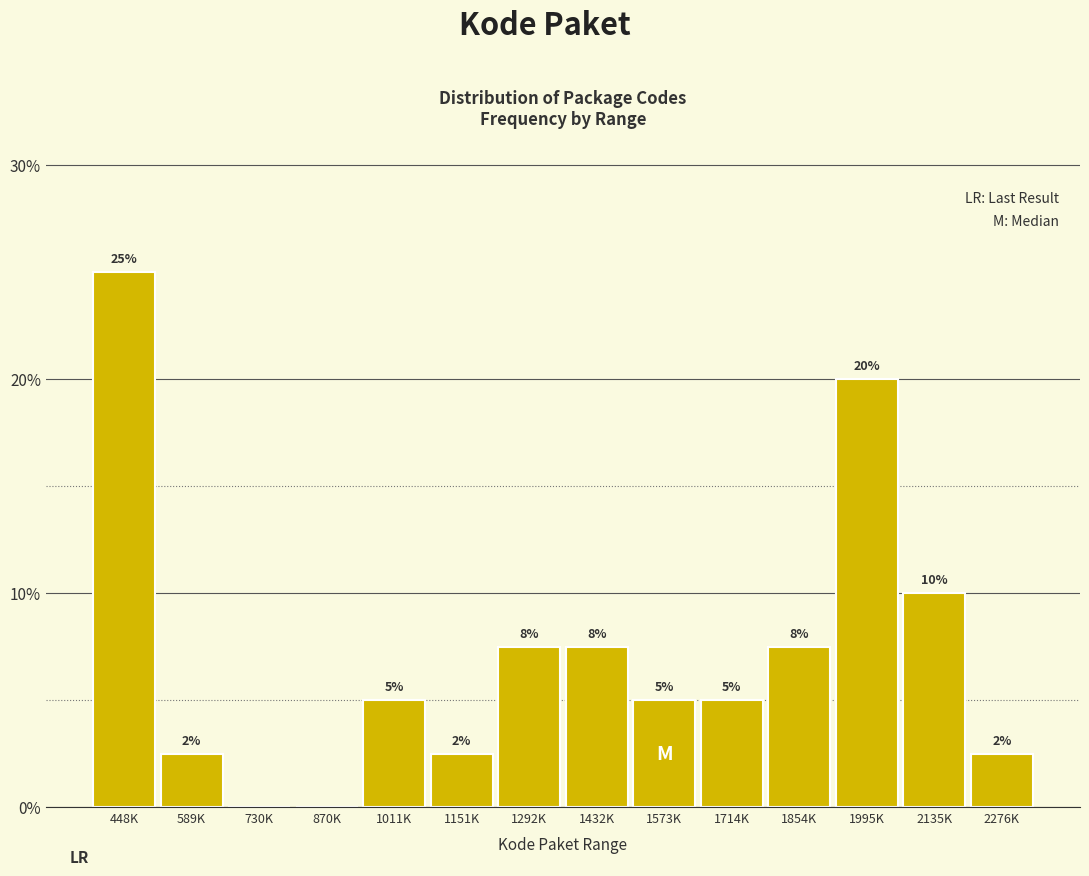

Is it true that the value at 1292K is 7.5?

True